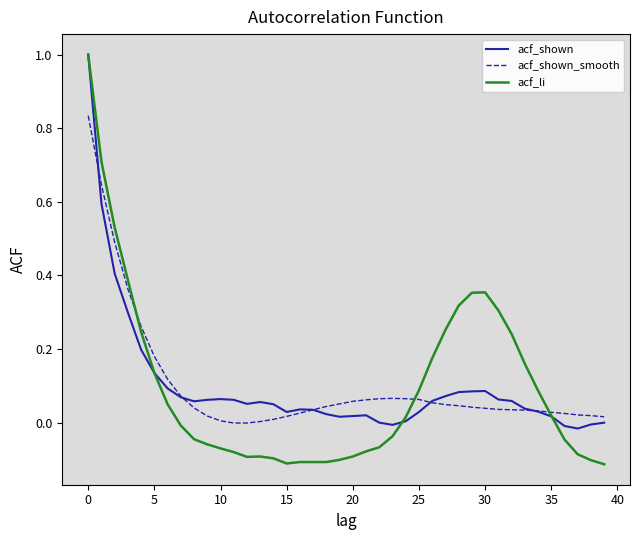

Which series has the largest range (max minus min)?

acf_li